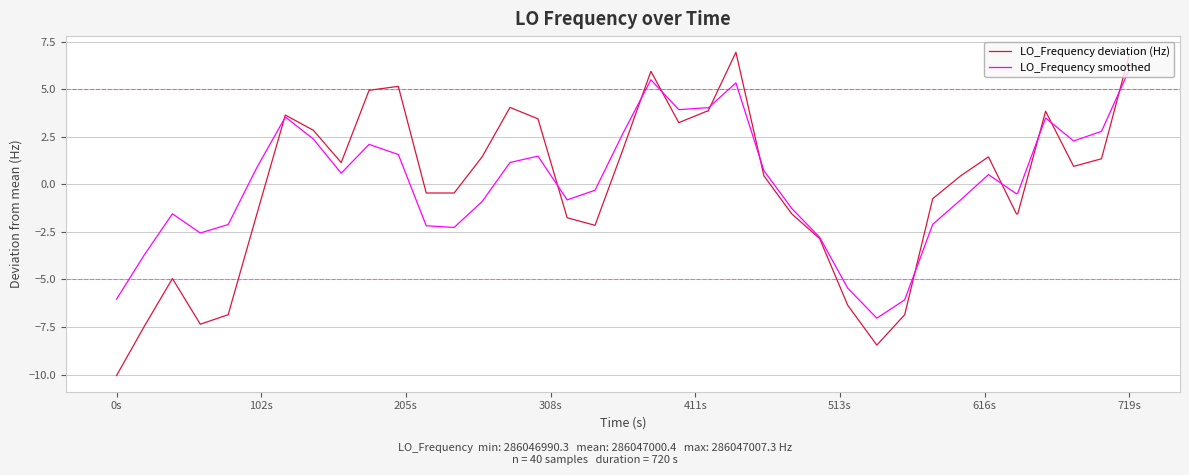

Does the chart display data point markers on the line(s)?

No